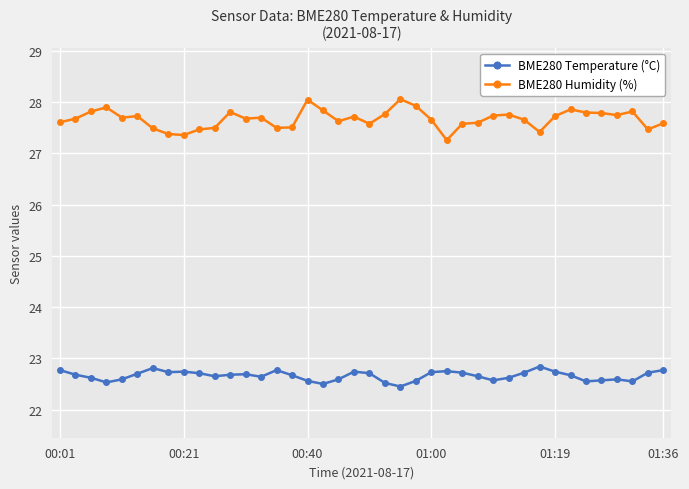

Which series has the largest range (max minus min)?

BME280 Humidity (%)